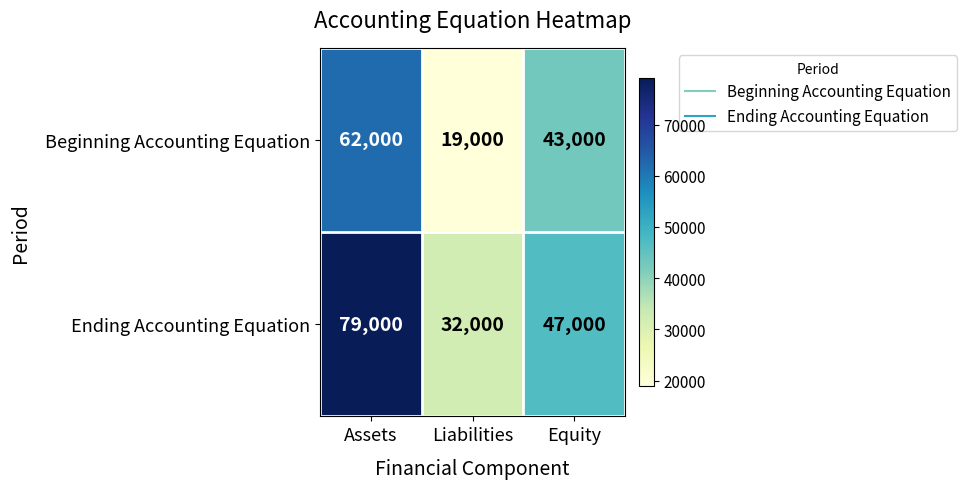

At which category is the sum across all series the highest?

Assets